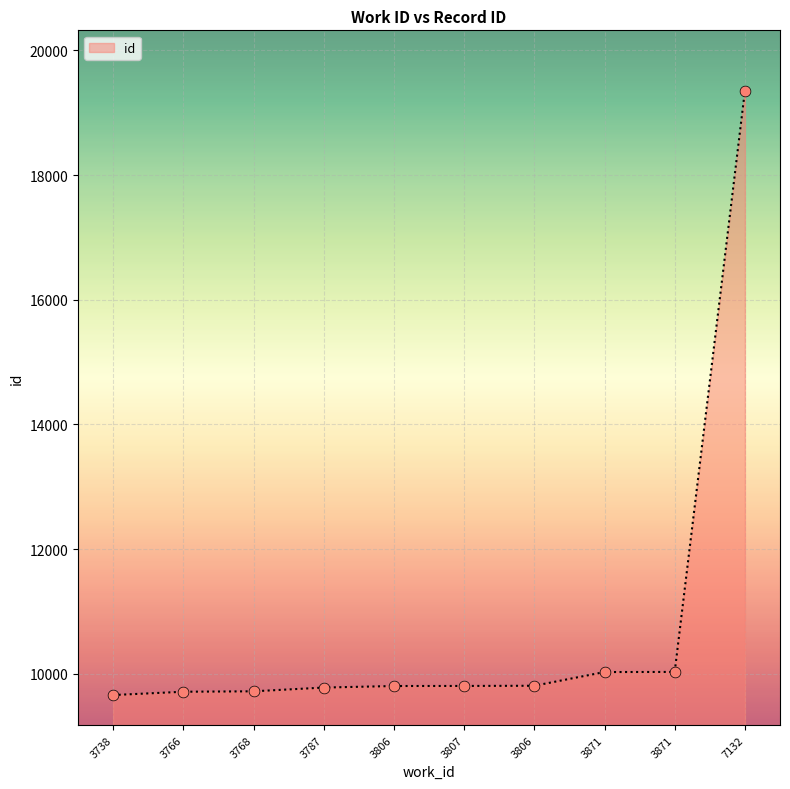

What is the change in value from 3738 to 3871?

+371